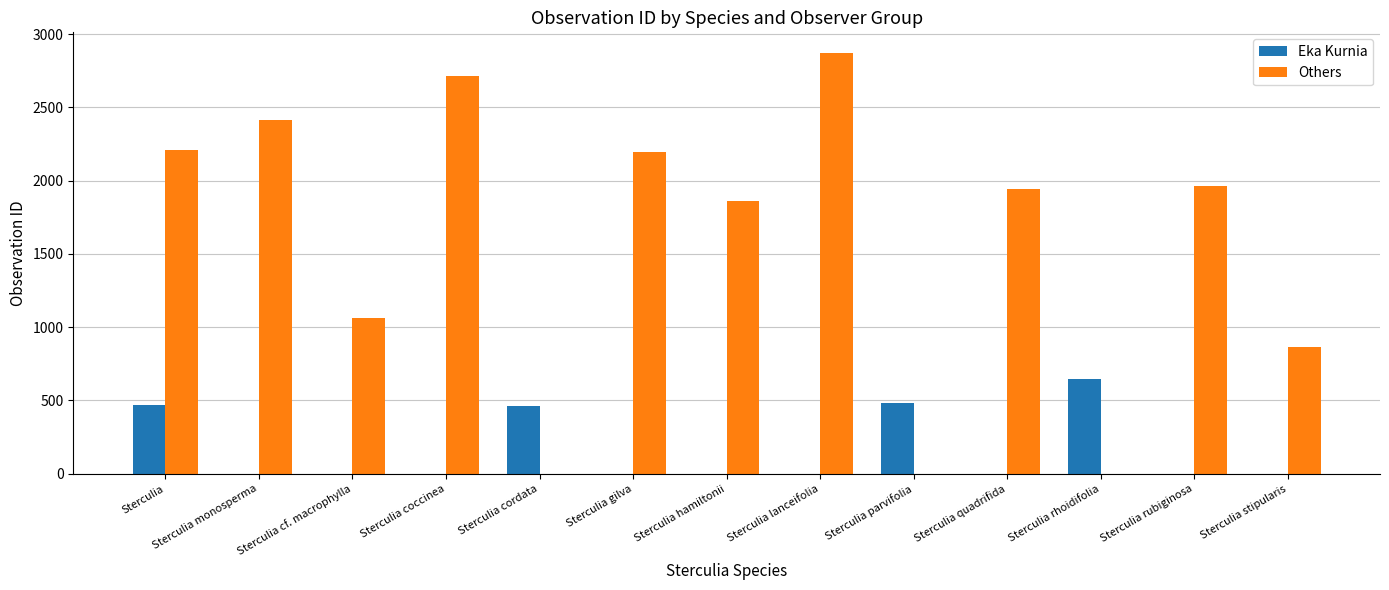

At which category is the sum across all series the highest?

Sterculia lanceifolia